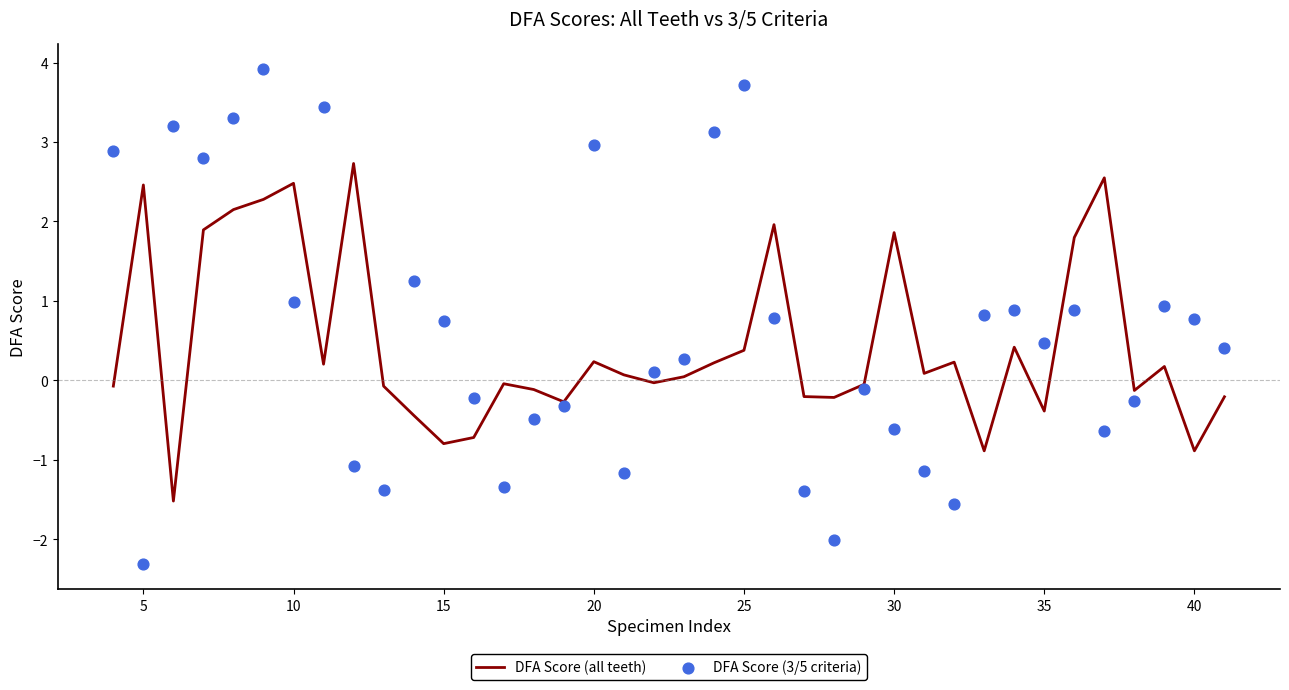

Which series has the widest spread of Y values?

DFA Score (3/5 criteria)